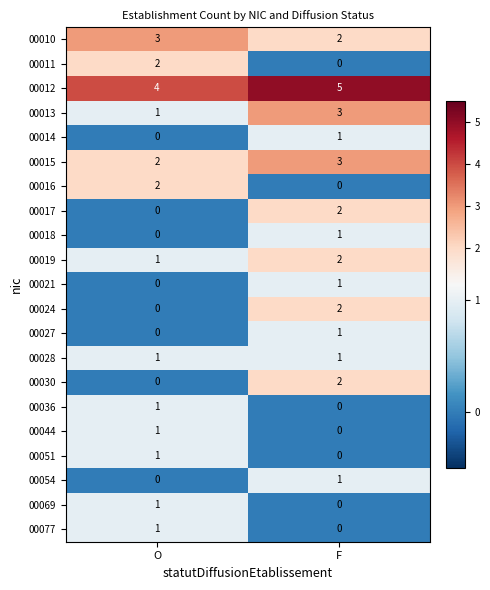

At which label is 00054 closest to 0?

O